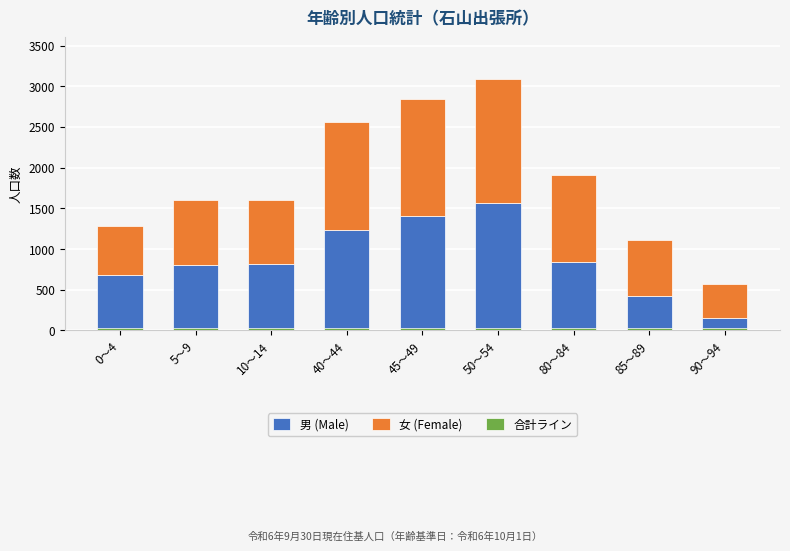

Reading right to left, list all the values displayed in this chart.

男 (Male): 159	420	838	1568	1410	1240	814	801	683
女 (Female): 406	689	1075	1527	1435	1315	784	796	603
合計ライン: 30	30	30	30	30	30	30	30	30